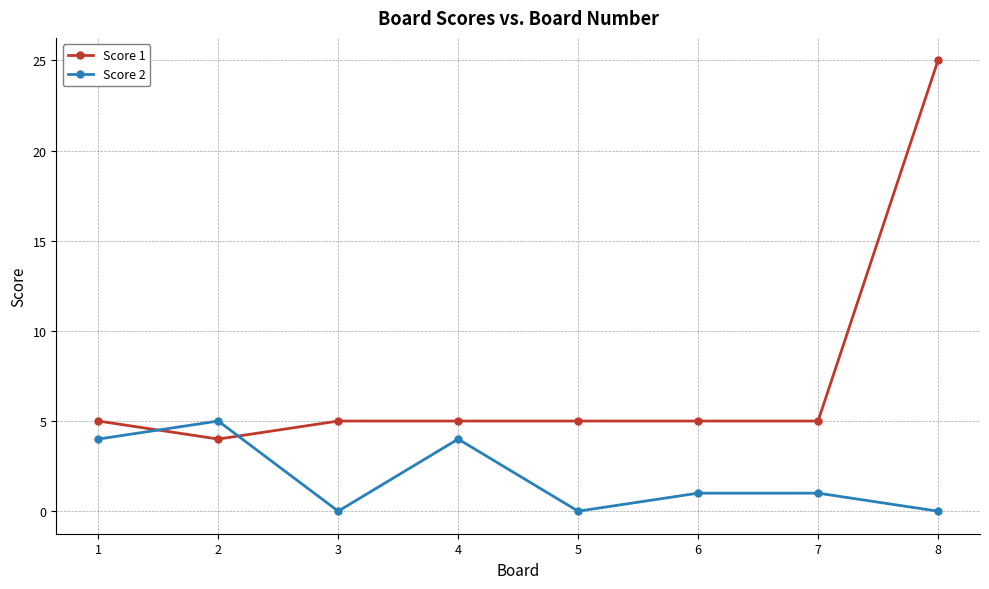

How many lines are shown in the chart?

2